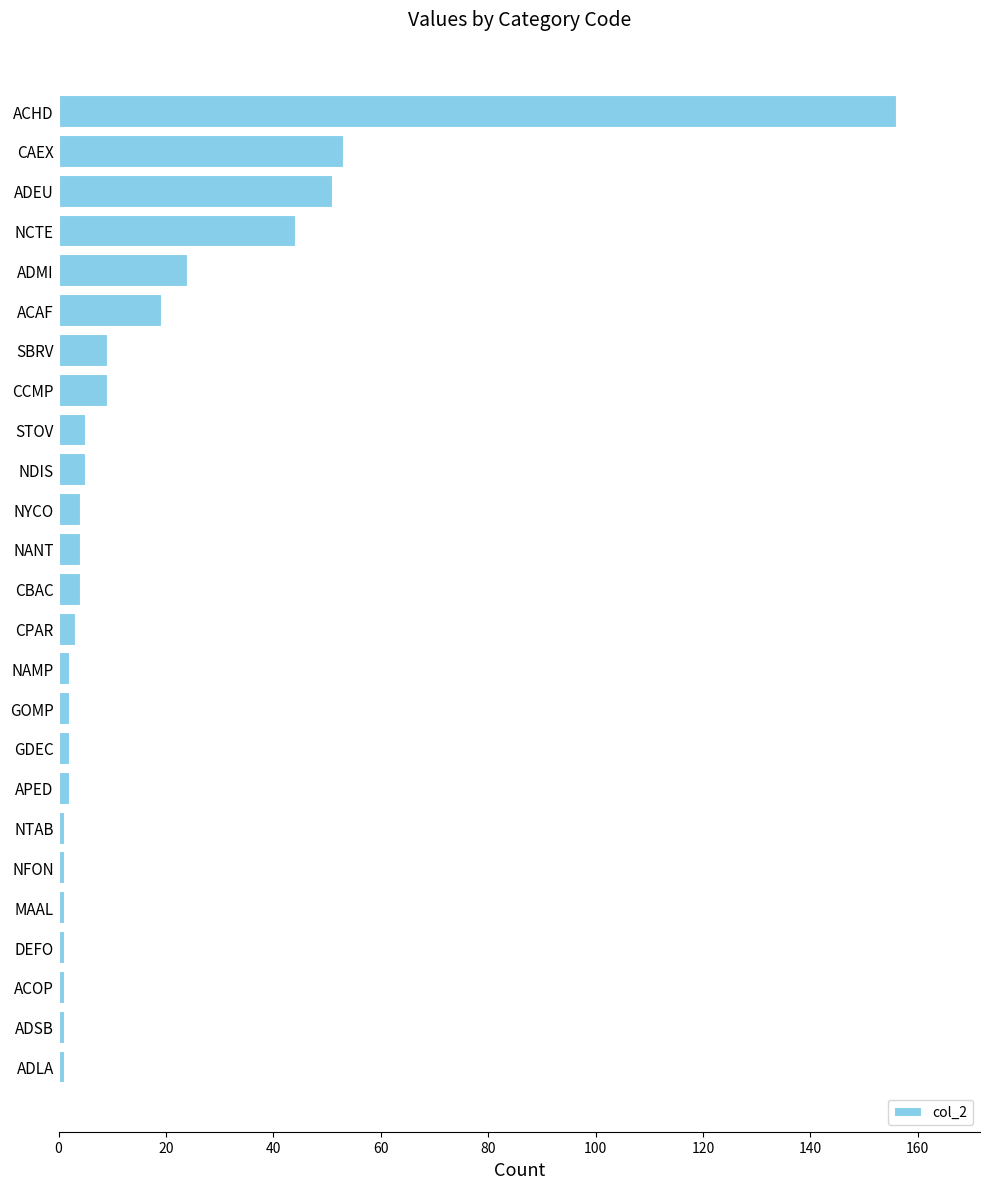

Approximately how many times larger is the value at STOV compared to NDIS?

1.0